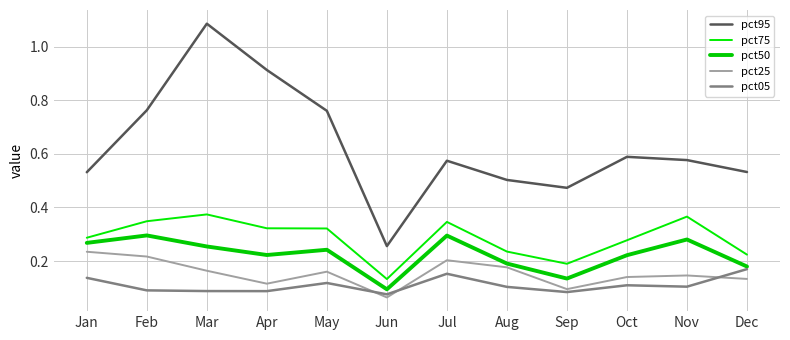

What is the total value across all series at Dec?

1.2